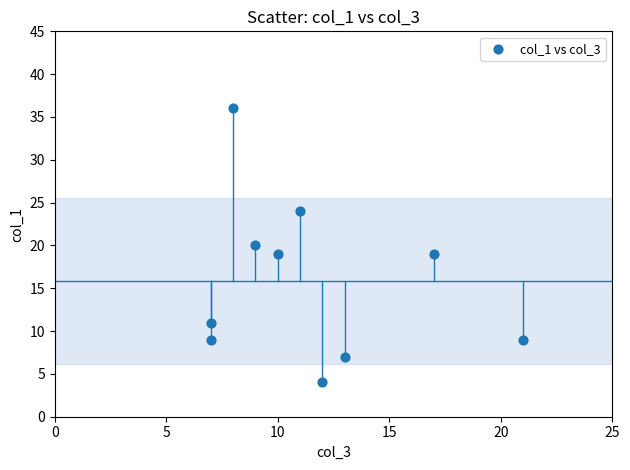

What is the average Y value?

16